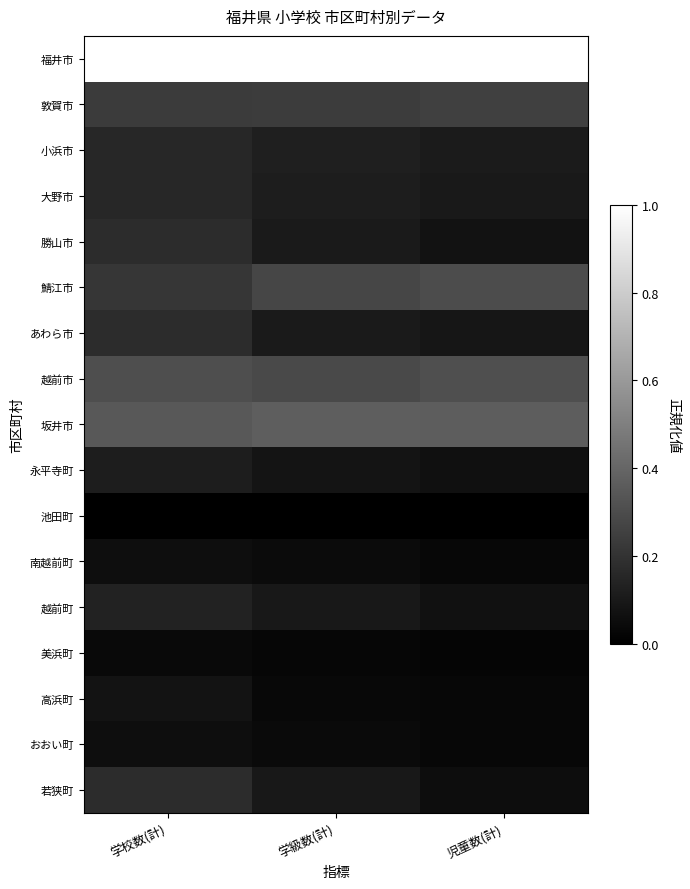

Reading left to right, extract all data points from this chart.

福井市: 学校数(計)=1.0	学級数(計)=1.0	児童数(計)=1.0
敦賀市: 学校数(計)=0.2	学級数(計)=0.2	児童数(計)=0.3
小浜市: 学校数(計)=0.2	学級数(計)=0.1	児童数(計)=0.1
大野市: 学校数(計)=0.2	学級数(計)=0.1	児童数(計)=0.1
勝山市: 学校数(計)=0.2	学級数(計)=0.1	児童数(計)=0.1
鯖江市: 学校数(計)=0.2	学級数(計)=0.3	児童数(計)=0.3
あわら市: 学校数(計)=0.2	学級数(計)=0.1	児童数(計)=0.1
越前市: 学校数(計)=0.3	学級数(計)=0.3	児童数(計)=0.3
坂井市: 学校数(計)=0.3	学級数(計)=0.4	児童数(計)=0.4
永平寺町: 学校数(計)=0.1	学級数(計)=0.1	児童数(計)=0.1
池田町: 学校数(計)=0.0	学級数(計)=0.0	児童数(計)=0.0
南越前町: 学校数(計)=0.1	学級数(計)=0.0	児童数(計)=0.0
越前町: 学校数(計)=0.1	学級数(計)=0.1	児童数(計)=0.1
美浜町: 学校数(計)=0.0	学級数(計)=0.0	児童数(計)=0.0
高浜町: 学校数(計)=0.1	学級数(計)=0.0	児童数(計)=0.0
おおい町: 学校数(計)=0.1	学級数(計)=0.0	児童数(計)=0.0
若狭町: 学校数(計)=0.2	学級数(計)=0.1	児童数(計)=0.1